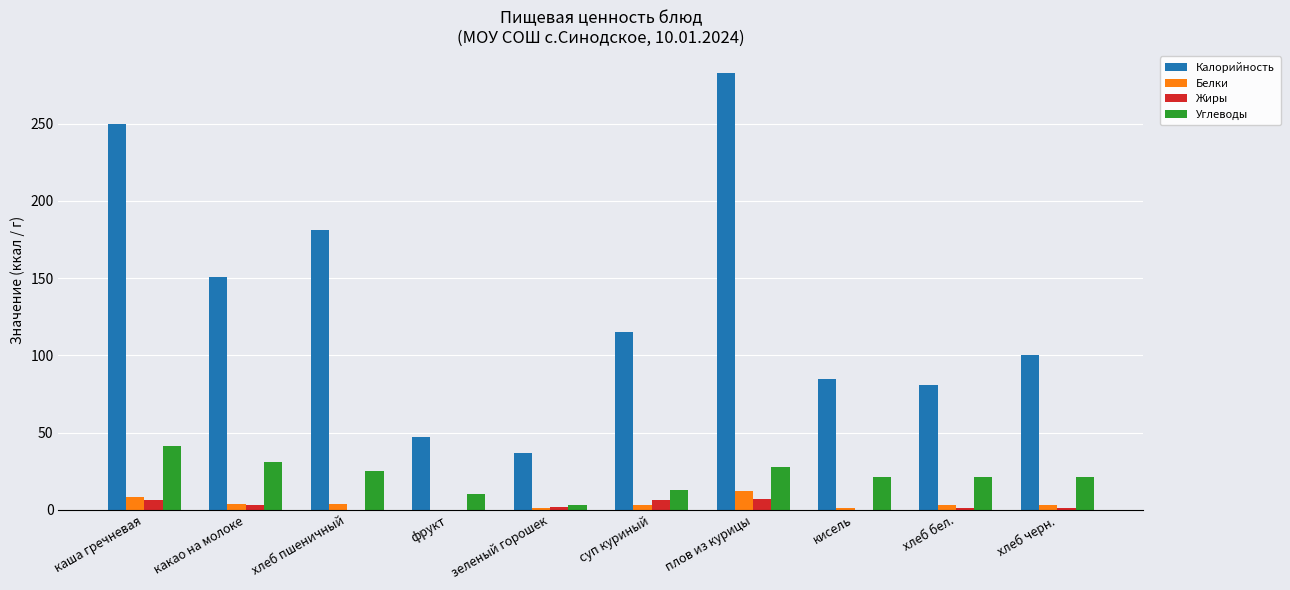

Which series has the largest total across all categories?

Калорийность